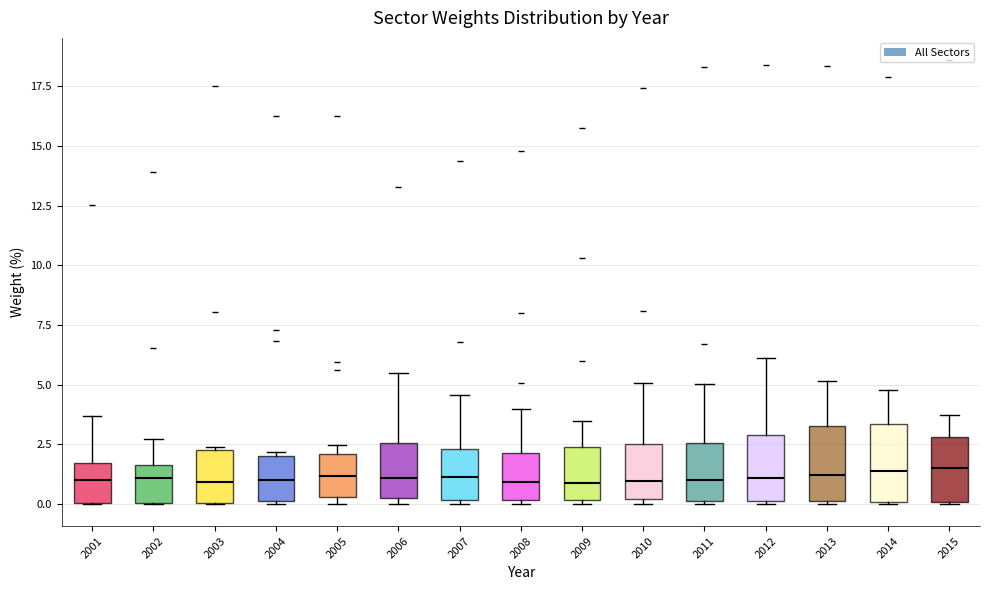

Reading left to right, read every box against the y-axis: the position of its median line, the range the box covers, and the ends of its whiskers. The values are not printed on the chart, so give them approximately, as read against the axis.

2001: median 1.0, box 0.0 to 1.5, whiskers 0.0 to 3.5
2002: median 1.0, box 0.0 to 1.5, whiskers 0.0 to 2.5
2003: median 1.0, box 0.0 to 2.0, whiskers 0.0 to 2.5
2004: median 1.0, box 0.0 to 2.0, whiskers 0.0 to 2.0 (just above the box's upper edge)
2005: median 1.0, box 0.5 to 2.0, whiskers 0.0 to 2.5
2006: median 1.0, box 0.0 to 2.5, whiskers 0.0 (just below the box's lower edge) to 5.5
2007: median 1.0, box 0.0 to 2.5, whiskers 0.0 (just below the box's lower edge) to 4.5
2008: median 1.0, box 0.0 to 2.0, whiskers 0.0 (just below the box's lower edge) to 4.0
2009: median 1.0, box 0.0 to 2.5, whiskers 0.0 (just below the box's lower edge) to 3.5
2010: median 1.0, box 0.0 to 2.5, whiskers 0.0 (just below the box's lower edge) to 5.0
2011: median 1.0, box 0.0 to 2.5, whiskers 0.0 to 5.0
2012: median 1.0, box 0.0 to 3.0, whiskers 0.0 to 6.0
2013: median 1.0, box 0.0 to 3.5, whiskers 0.0 to 5.0
2014: median 1.5, box 0.0 to 3.5, whiskers 0.0 to 5.0
2015: median 1.5, box 0.0 to 3.0, whiskers 0.0 to 3.5